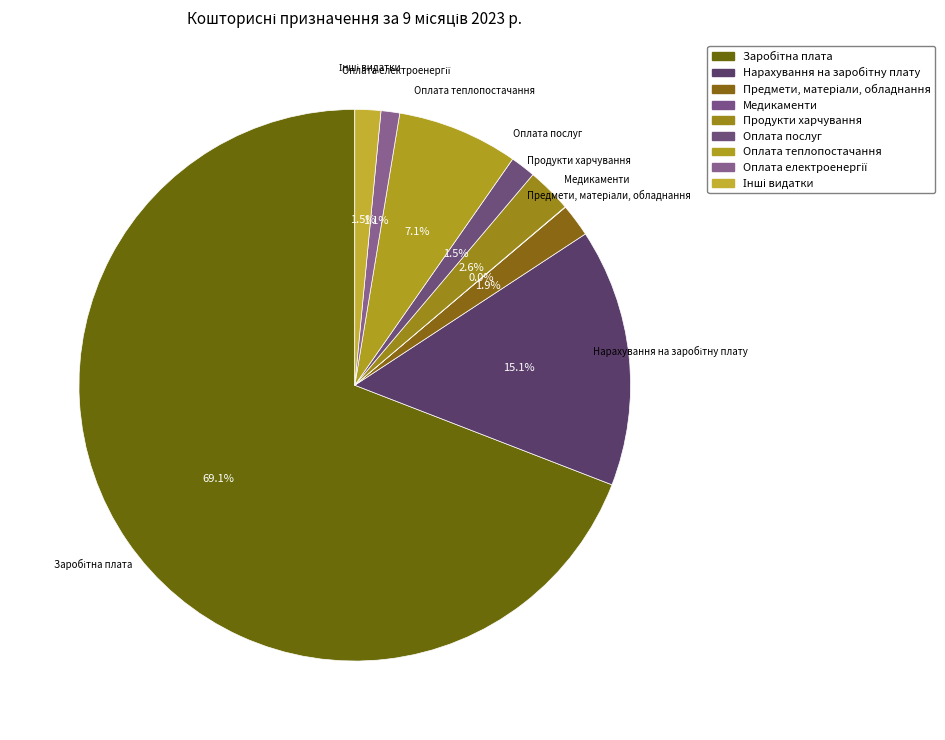

Approximately how many times larger is the value at Оплата послуг compared to Інші видатки?

1.0